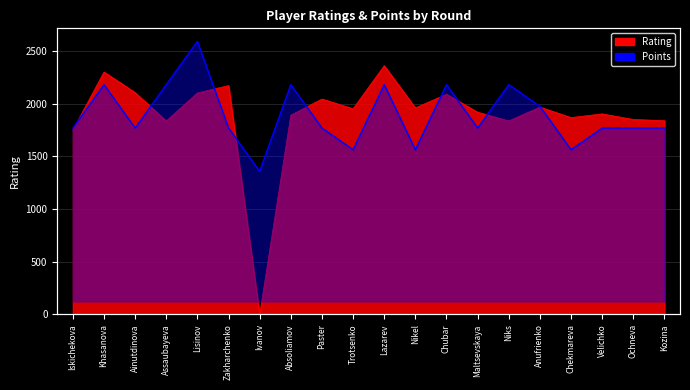

What position from the right is Trotsenko?

11